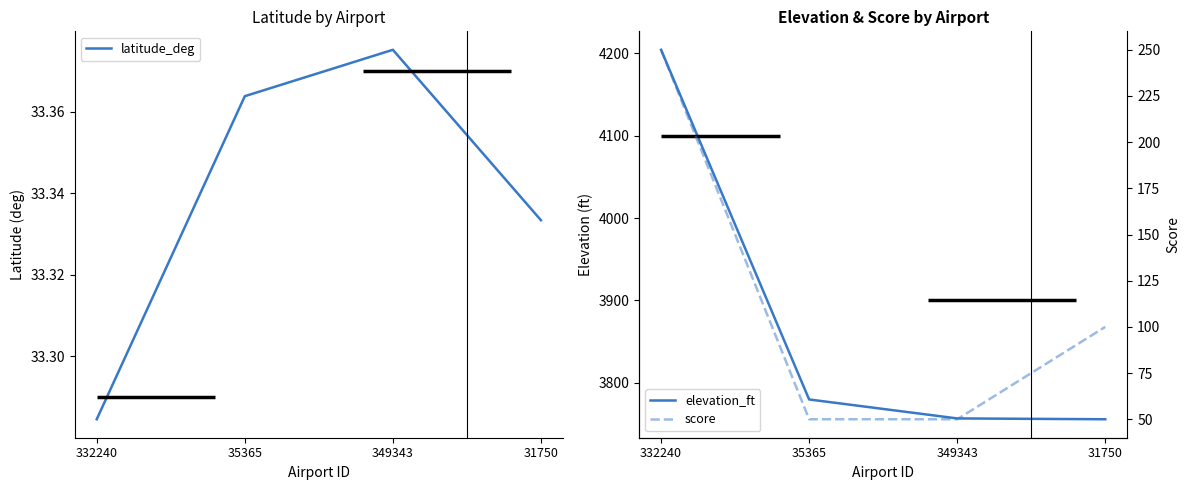

At which category does the chart reach its minimum across all series?

332240